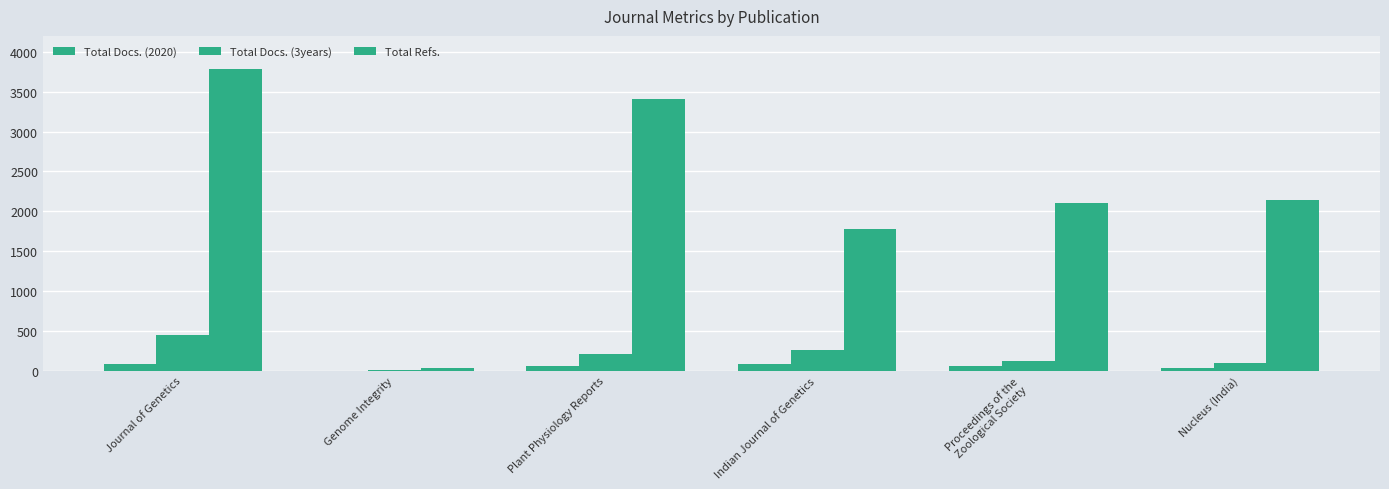

Which series has the widest spread of values?

Total Refs.